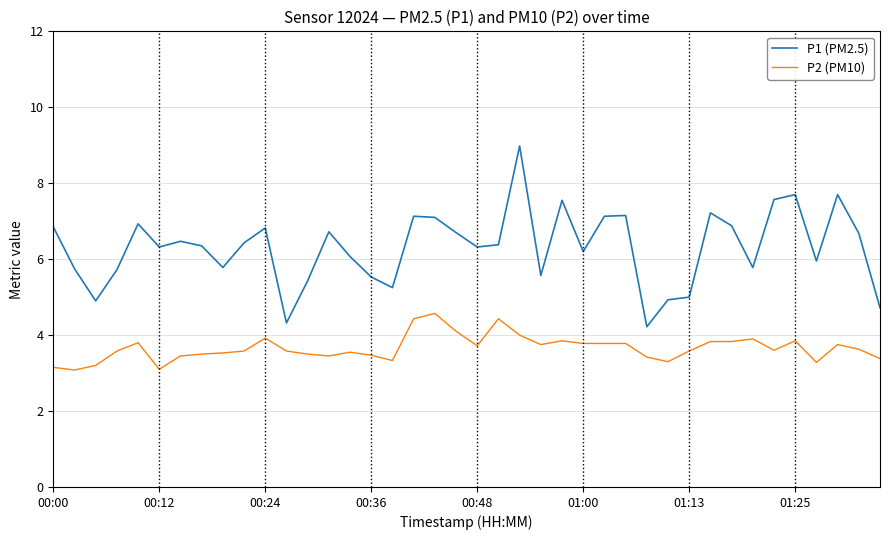

List the series in order of their overall mean, lowest first.

P2 (PM10), P1 (PM2.5)